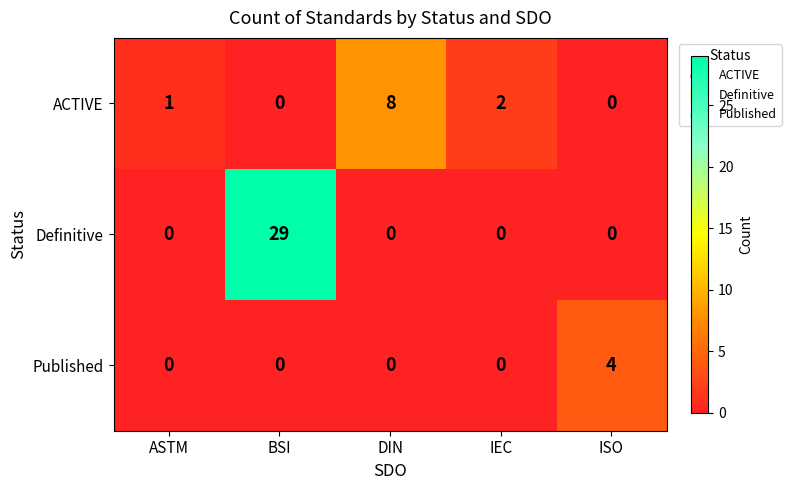

What is the greatest value displayed?

29